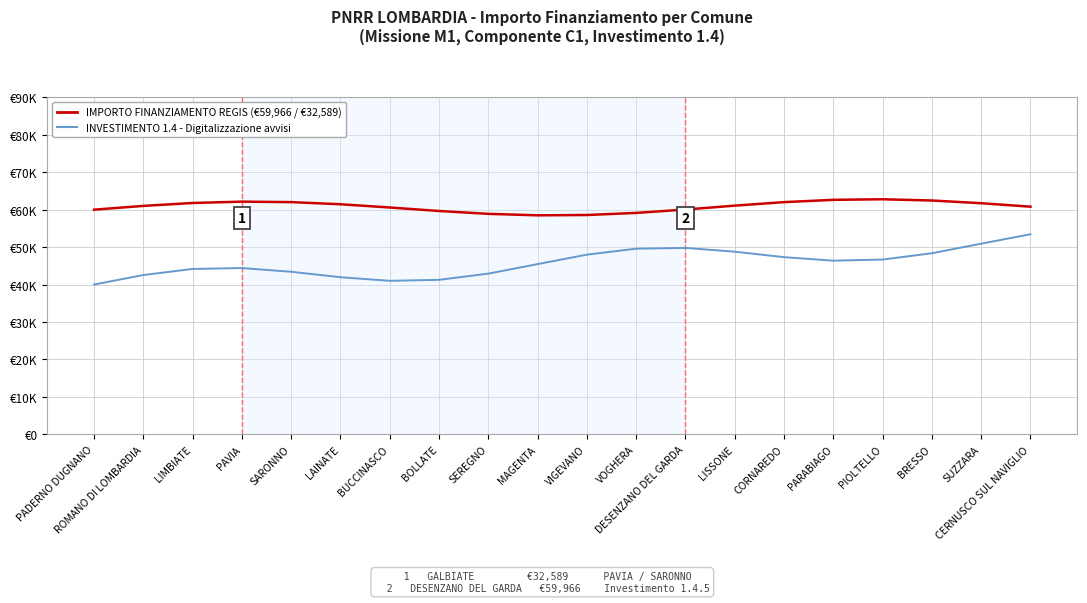

Does the chart display data point markers on the line(s)?

No